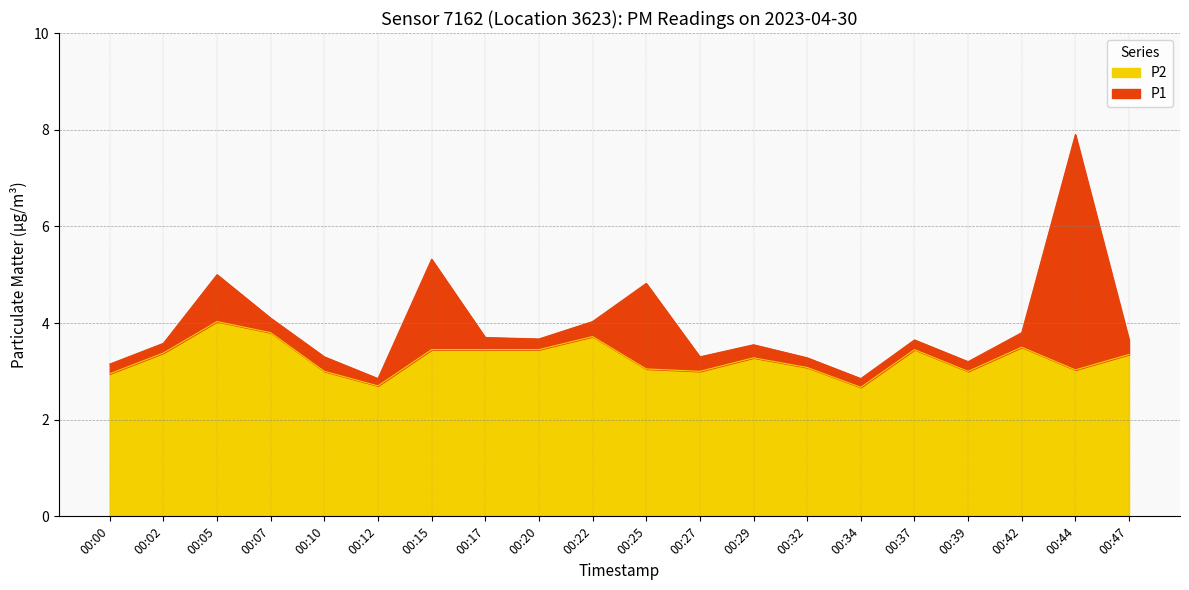

How many values in the P1 series are below 3?

2